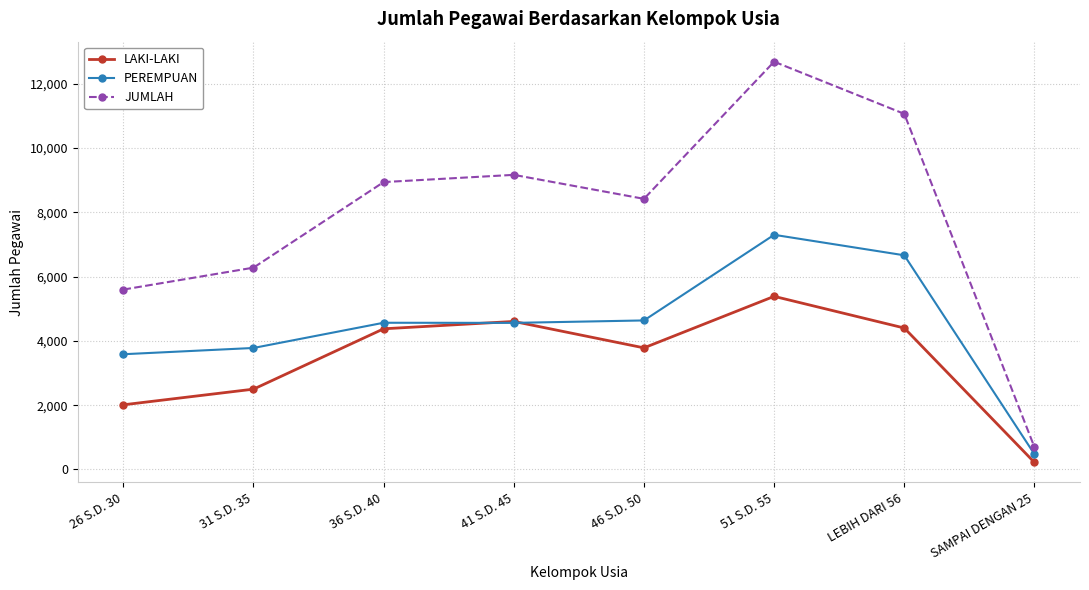

What is the difference between the highest and lowest values at 36 S.D. 40?

4563